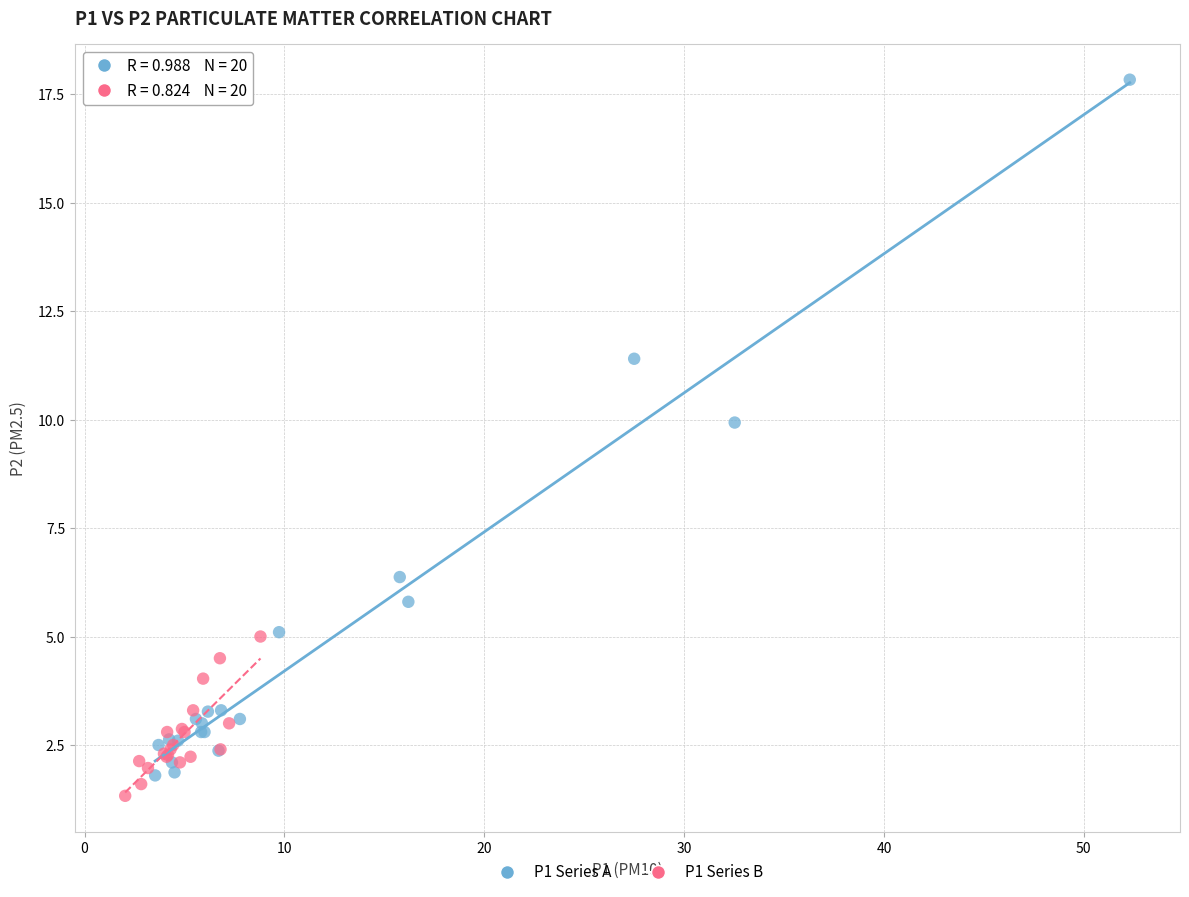

What are all the series names shown in the legend?

P1 Series A, P1 Series B